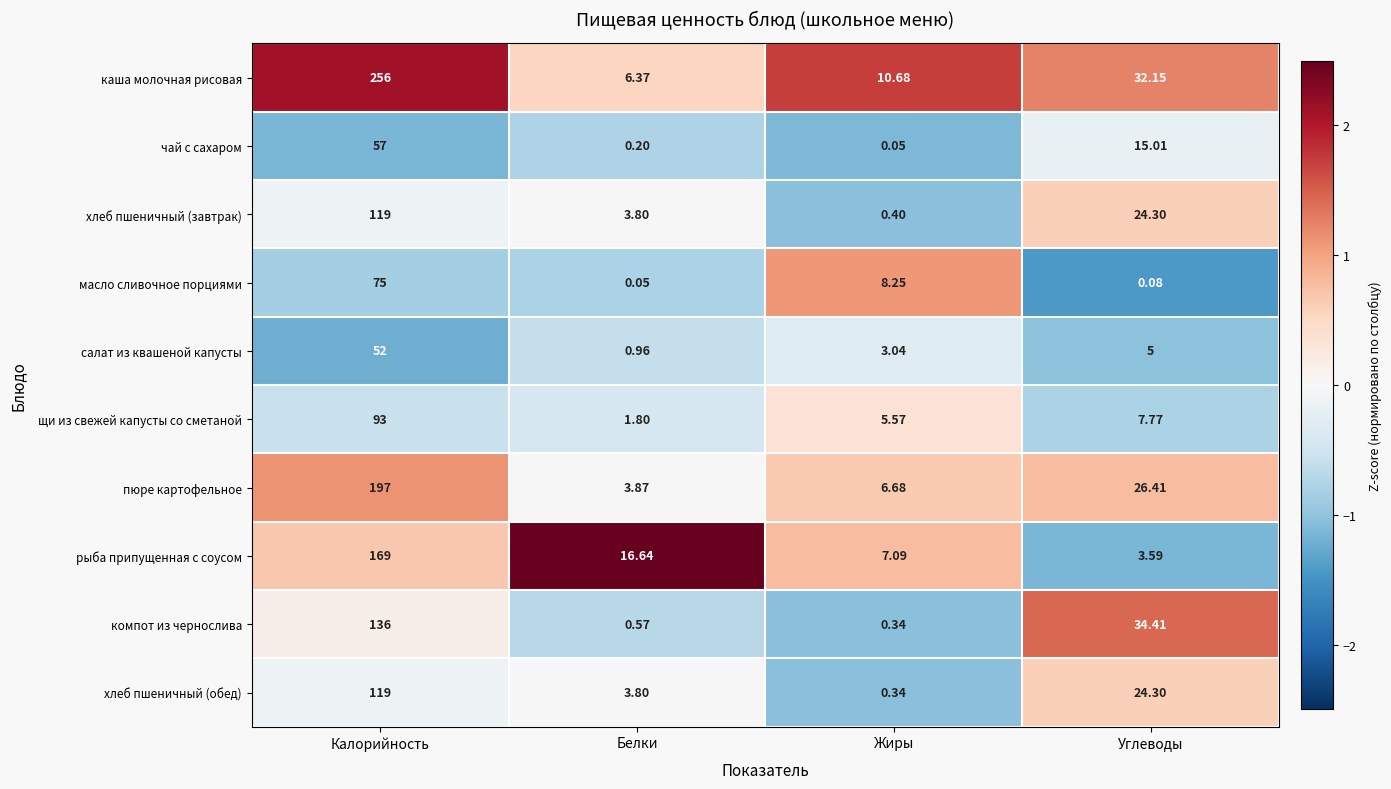

At which category is the sum across all series the highest?

Калорийность